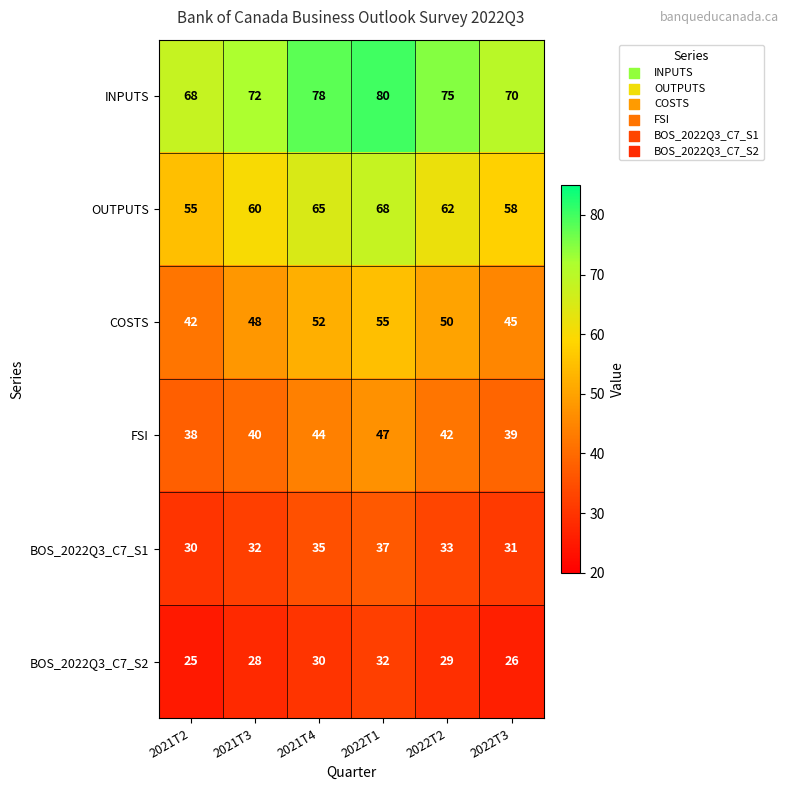

Count the number of categories in the chart.

6